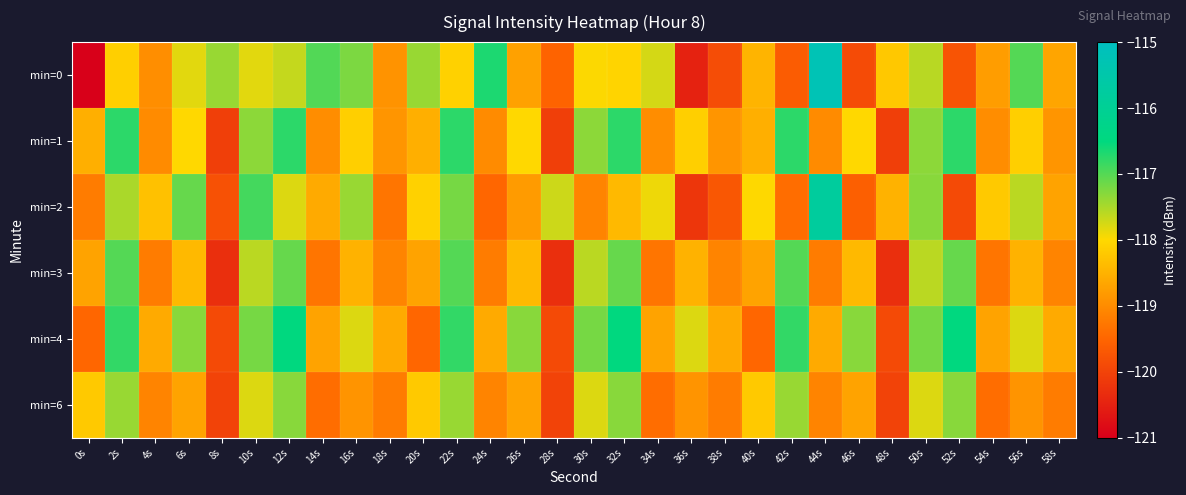

Between 8s and 34s, which is larger?

8s